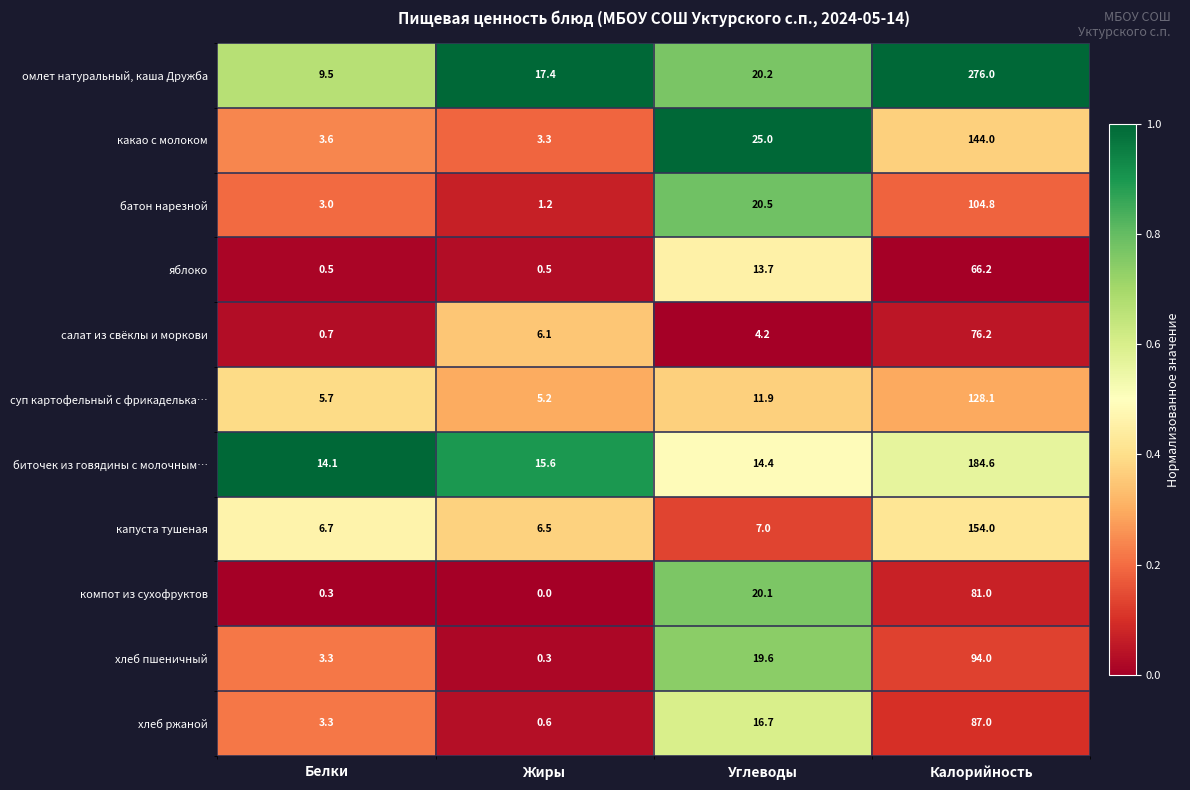

At which label does батон нарезной first exceed 20?

Углеводы